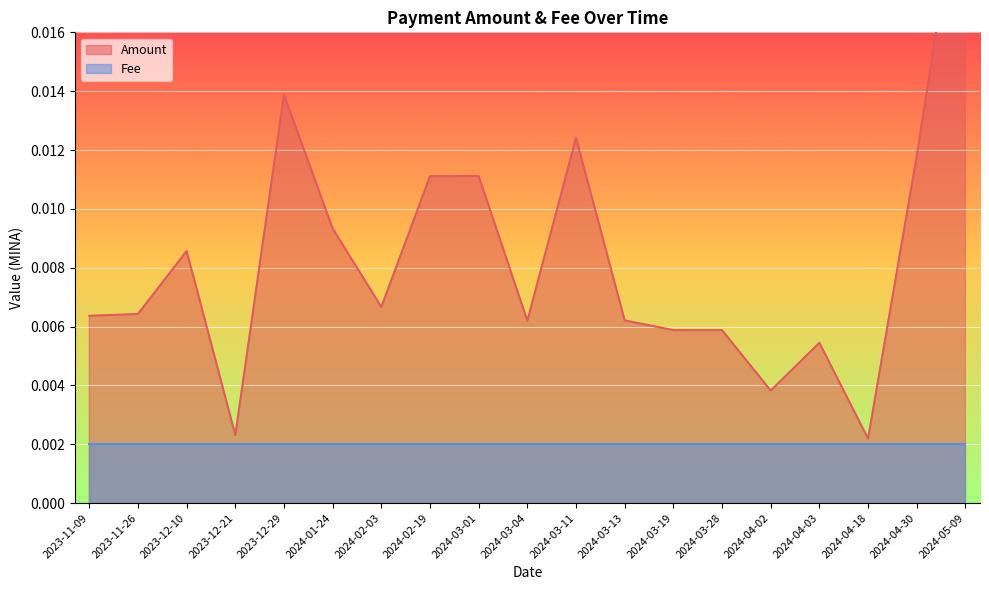

What is the label of the 17th point from the left?

2024-04-18